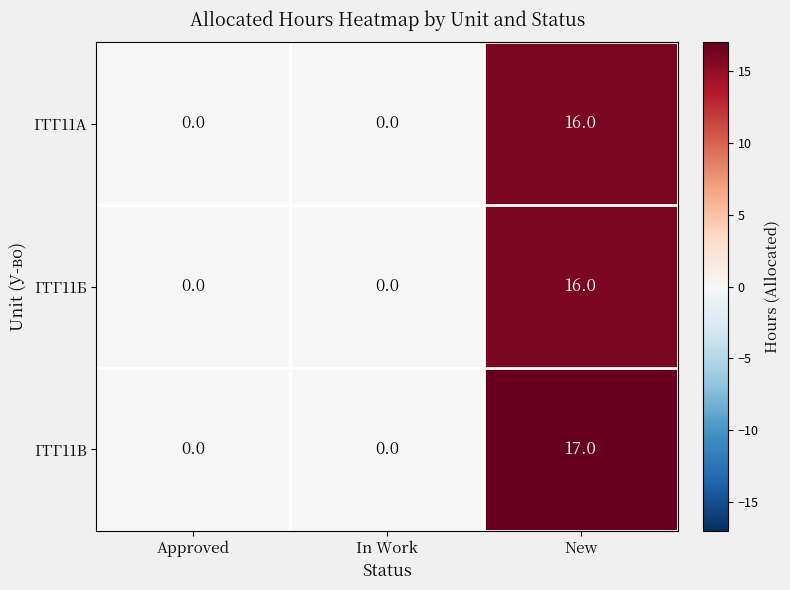

Which series has the widest spread of values?

ГГГ11В